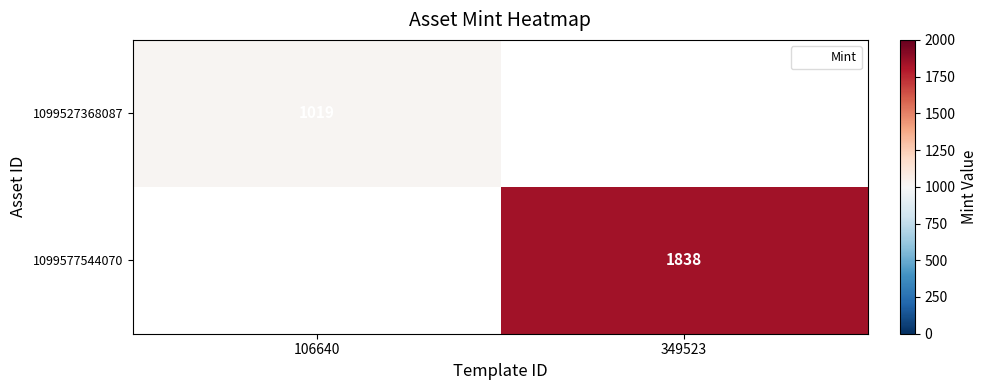

How many series are shown in this chart?

2